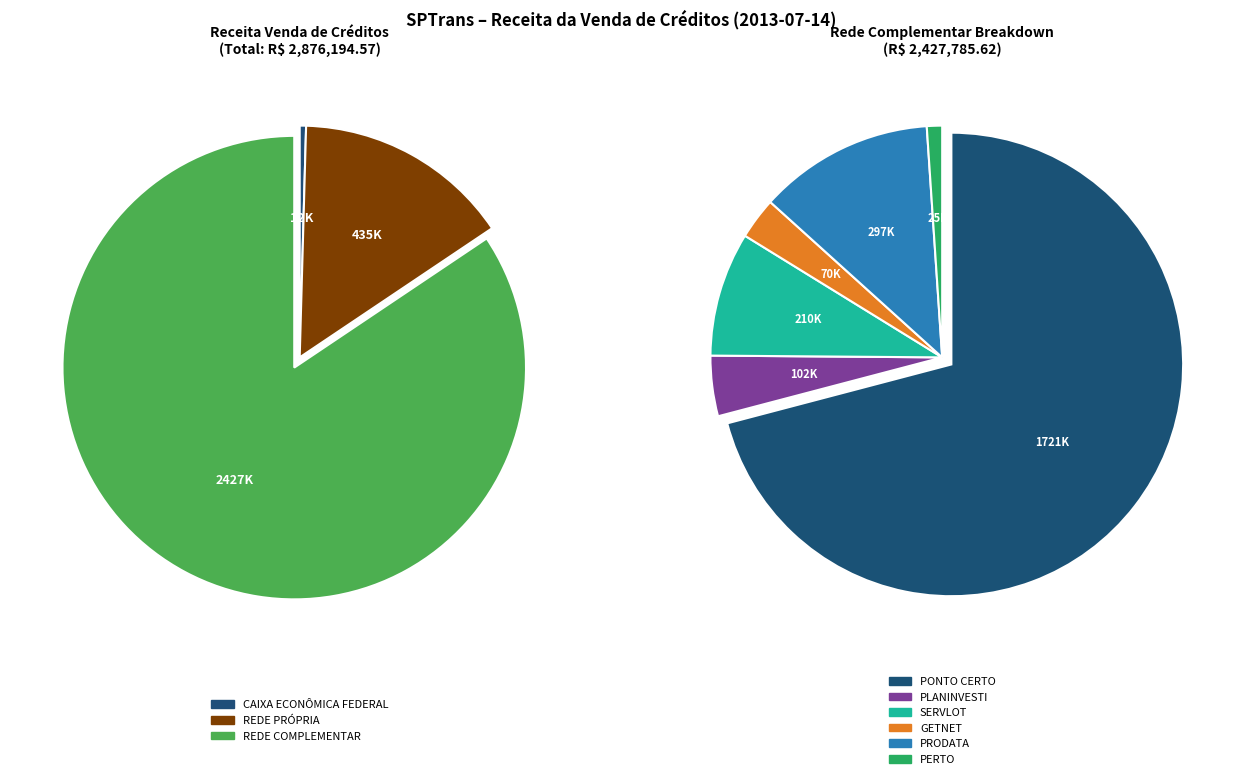

To the nearest percent, what is the difference between the CAIXA ECONÔMICA FEDERAL and REDE PRÓPRIA slice percentages?

15%